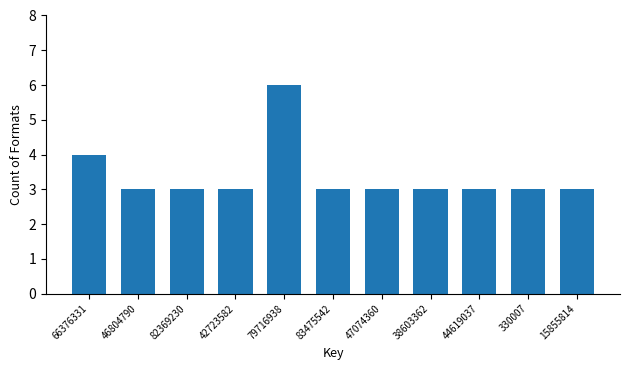

Reading left to right, what are all the values shown in this chart?

4	3	3	3	6	3	3	3	3	3	3